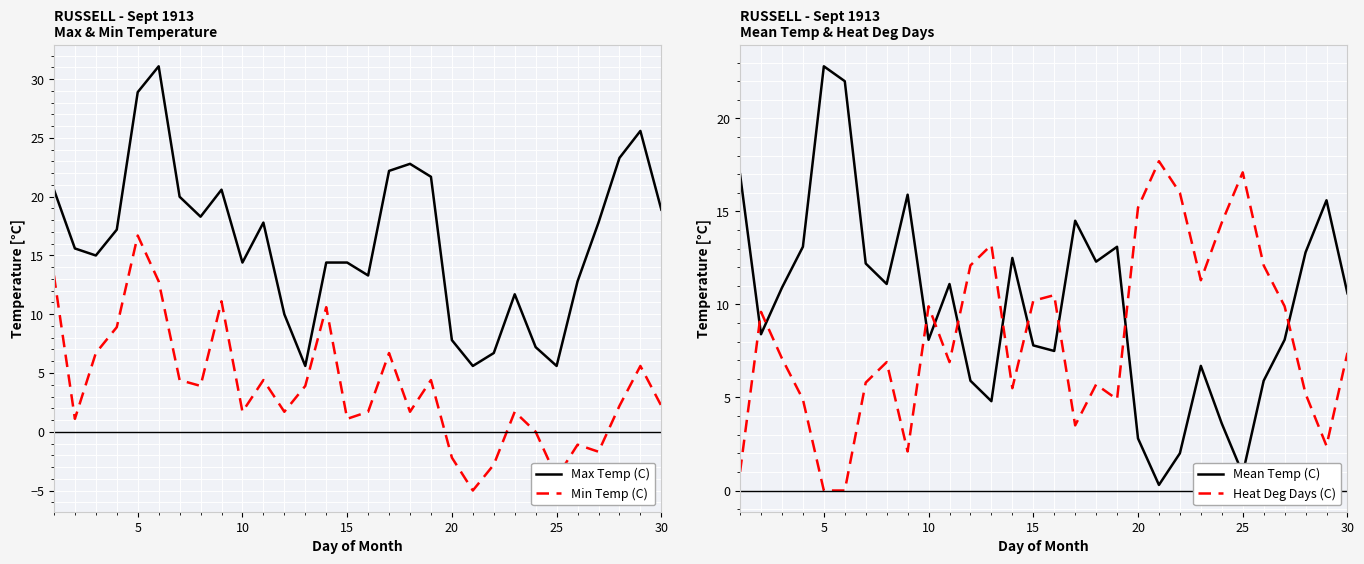

How many data points in Max Temp (C) are above 17?

15